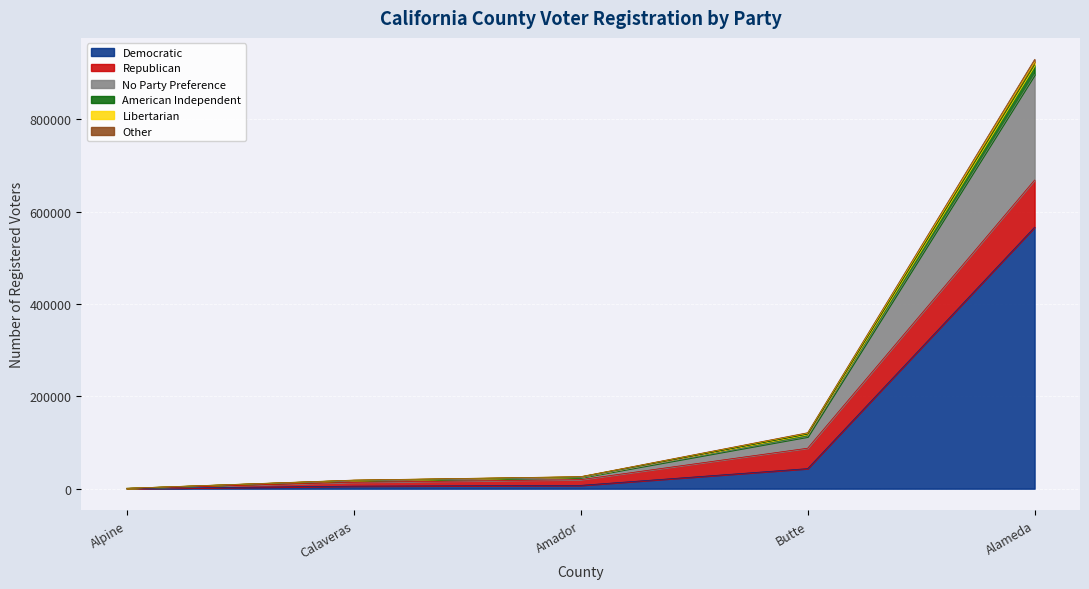

Which category has the highest value in the Democratic series?

Alameda